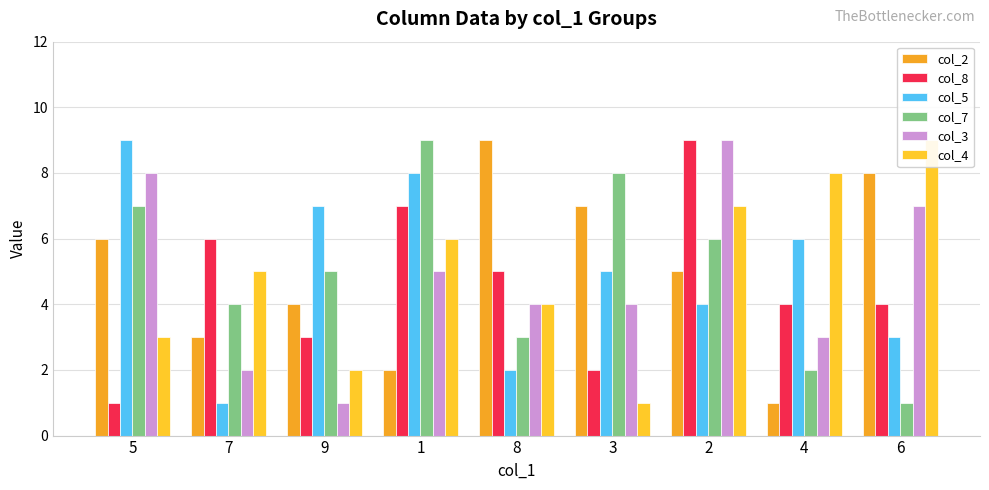

Which series changed the most between 8 and 4?

col_2